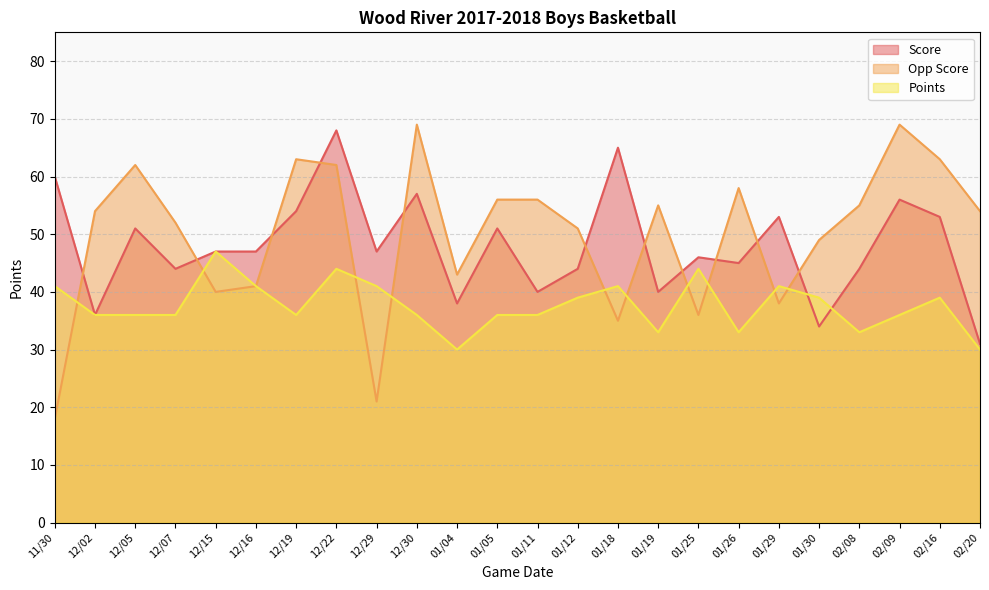

At which label does Points reach its peak?

12/15